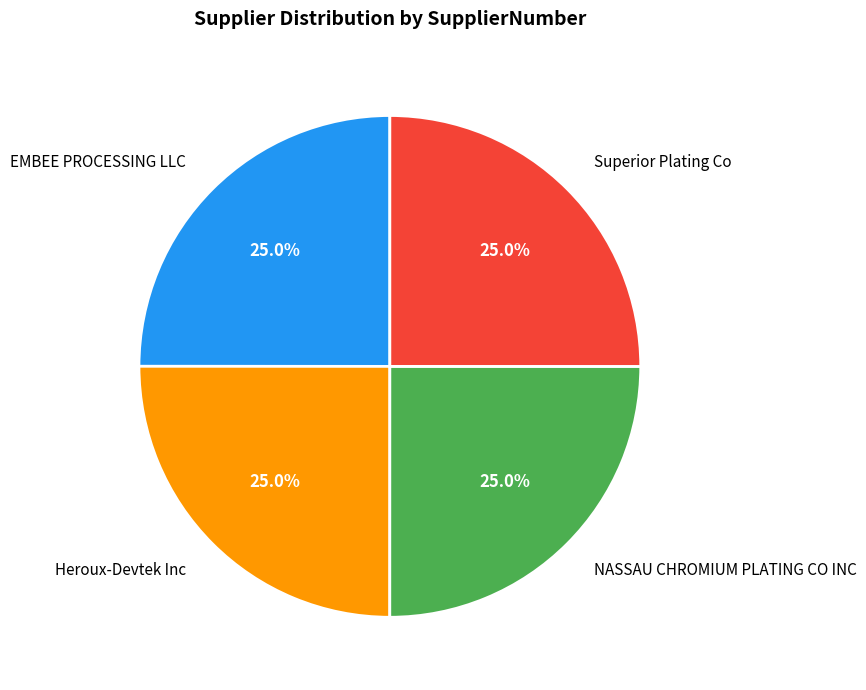

To the nearest percent, what is the combined percentage of Heroux-Devtek Inc and Superior Plating Co?

50%